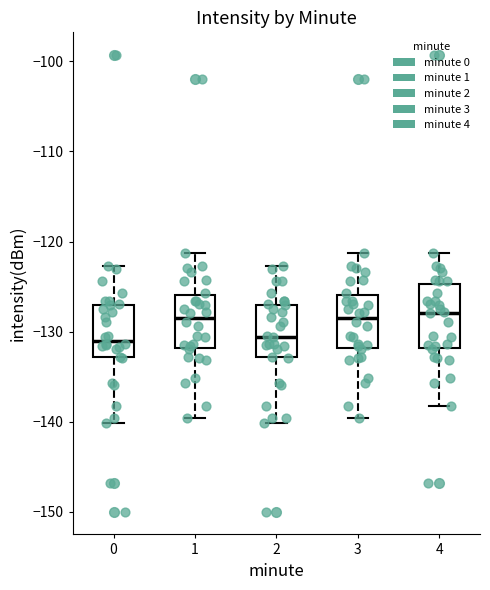

Reading left to right, transcribe this box plot: for each box, give where its median line is, the range the box spans, and where its two whiskers end, as read against the y-axis. The values are not printed on the chart, so give them approximately, as read against the axis.

0: median -131, box -133 to -127, whiskers -140 to -123
1: median -128, box -132 to -126, whiskers -140 to -121
2: median -131, box -133 to -127, whiskers -140 to -123
3: median -128, box -132 to -126, whiskers -140 to -121
4: median -128, box -132 to -125, whiskers -138 to -121